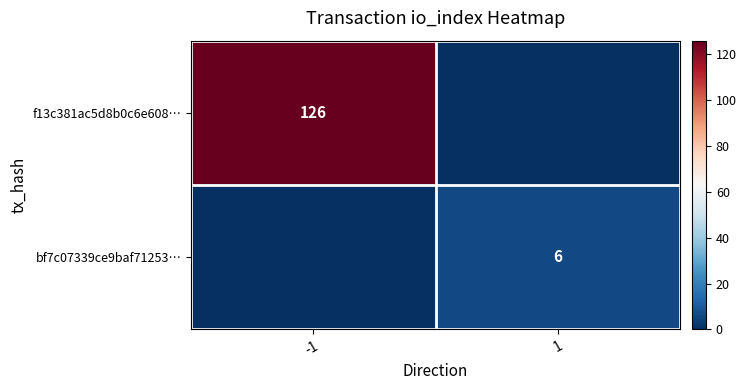

True or false: bf7c07339ce9baf71253… has a value of 4 at 1.

False